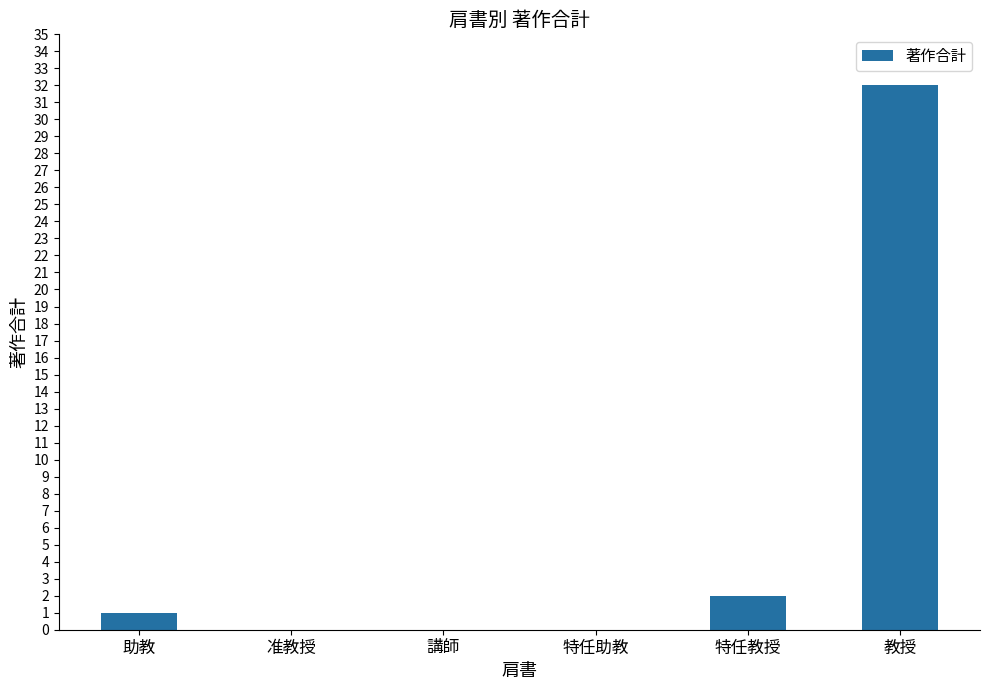

Reading left to right, list all the values displayed in this chart.

1	0	0	0	2	32